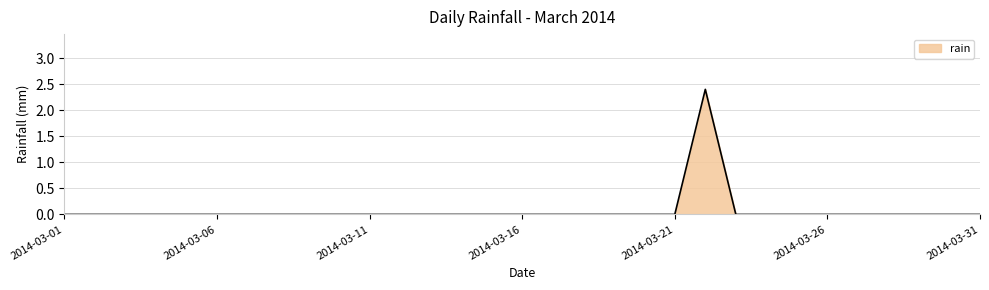

What is the difference between the maximum and minimum values?

2.4